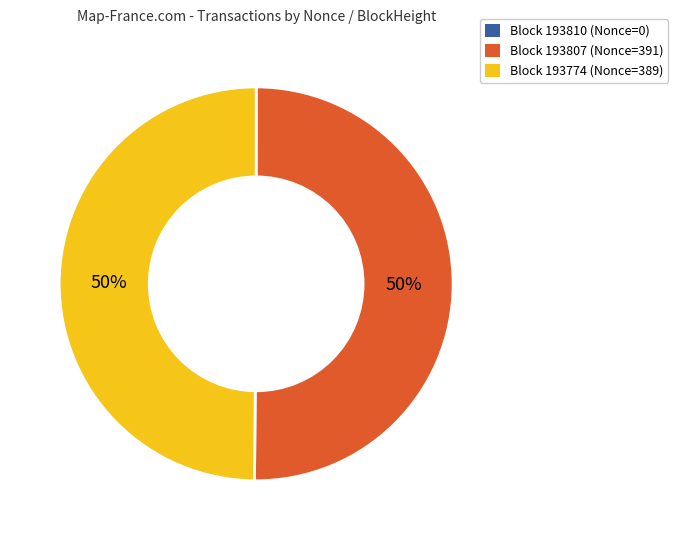

To the nearest percent, what is the average slice percentage?

33%